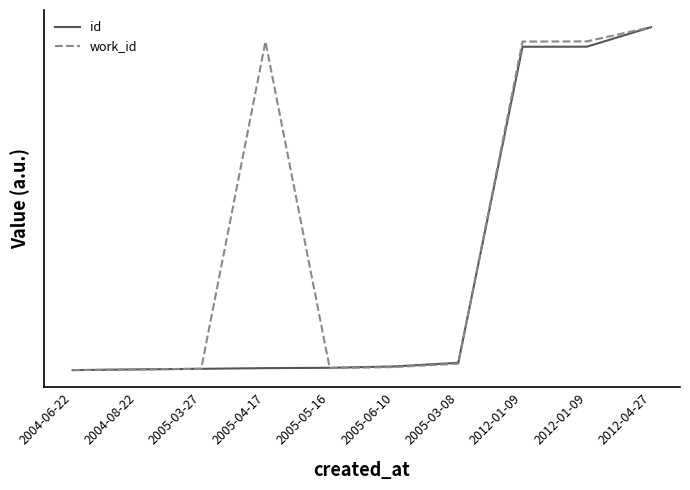

Read the id value at 2012-01-09.

0.9